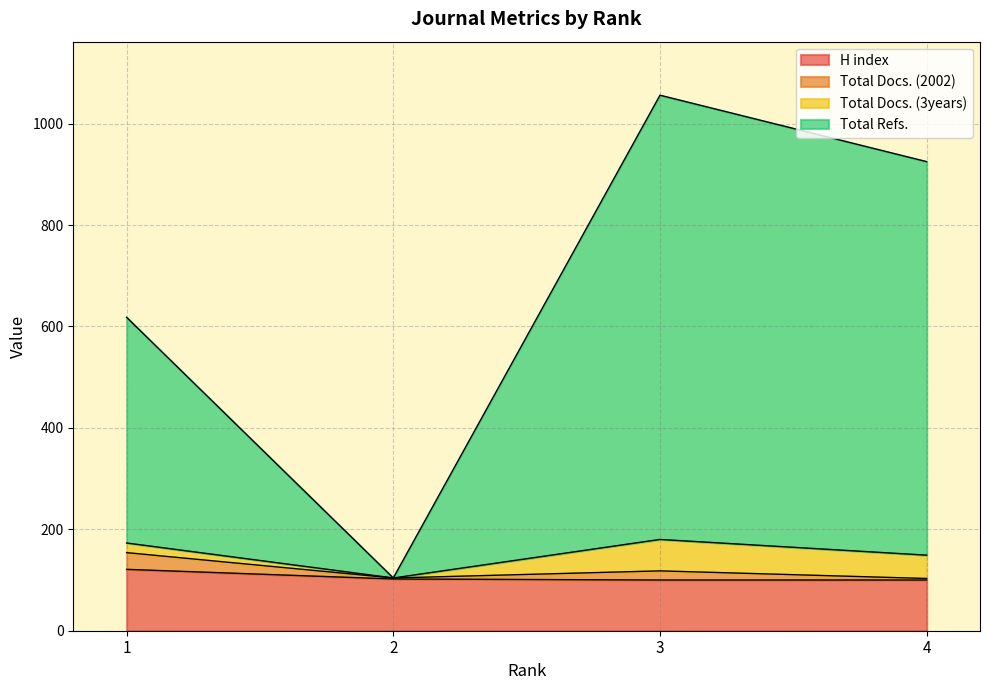

Does the chart display data point markers on the line(s)?

No